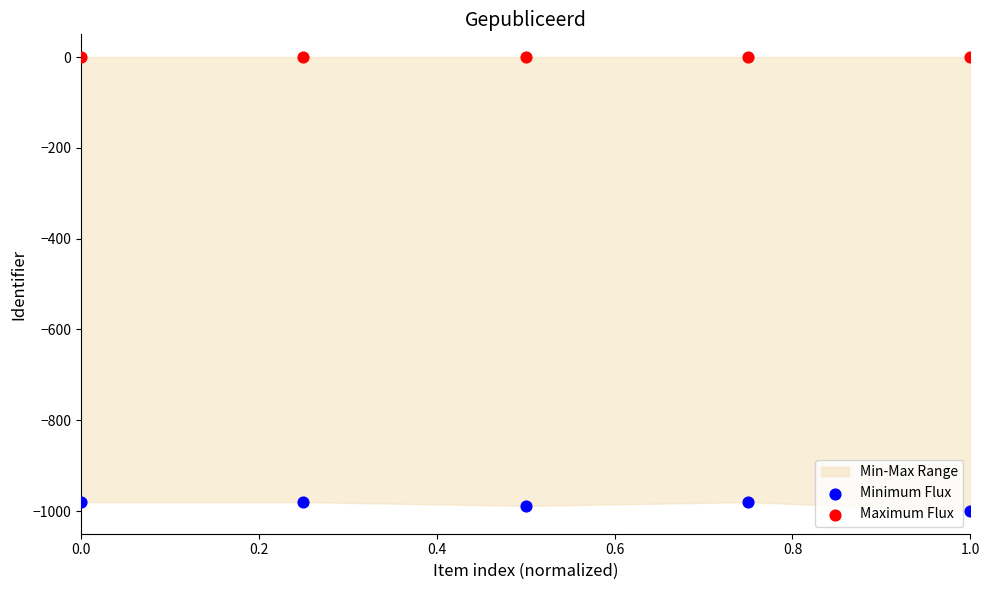

Which series reaches the minimum Y coordinate?

Minimum Flux